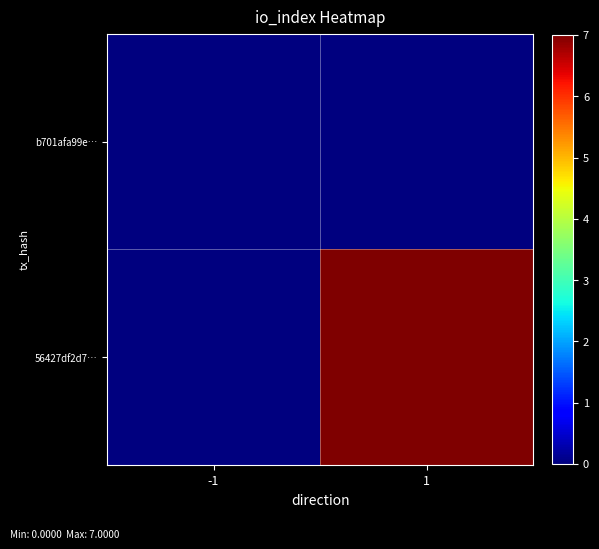

Reading left to right, list all the values displayed in this chart.

b701afa99e…: -1=0	1=0
56427df2d7…: -1=0	1=7